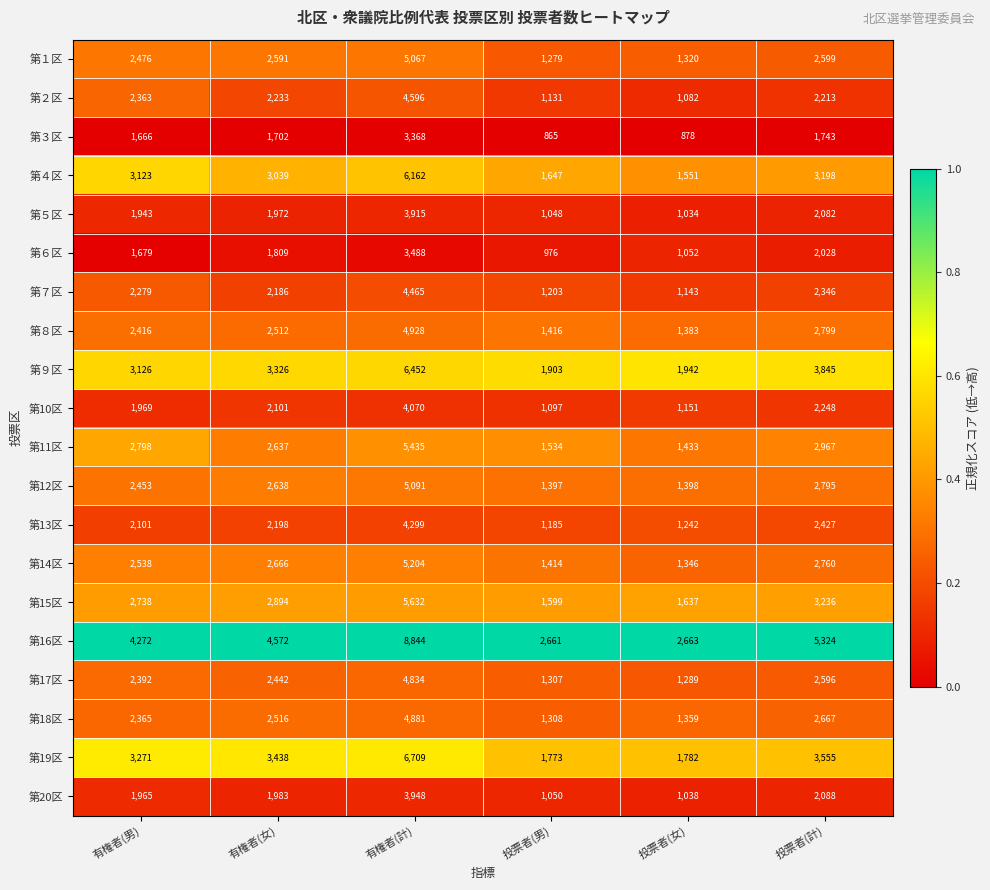

Between 有権者(女) and 投票者(男), which series saw the biggest shift?

第16区